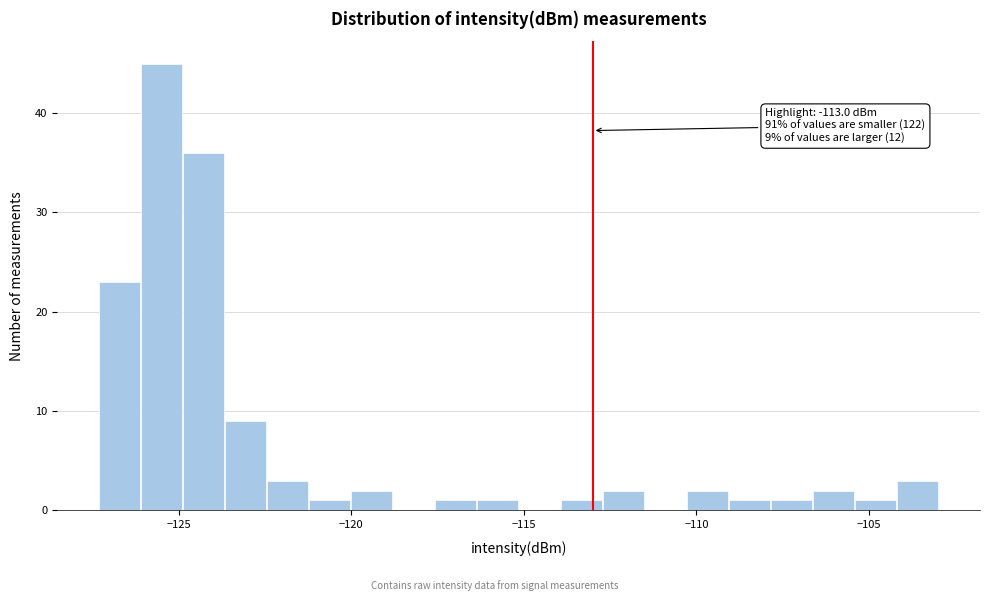

Read against the x-axis, roughly where is the centre of the tallest bar?

-125.5